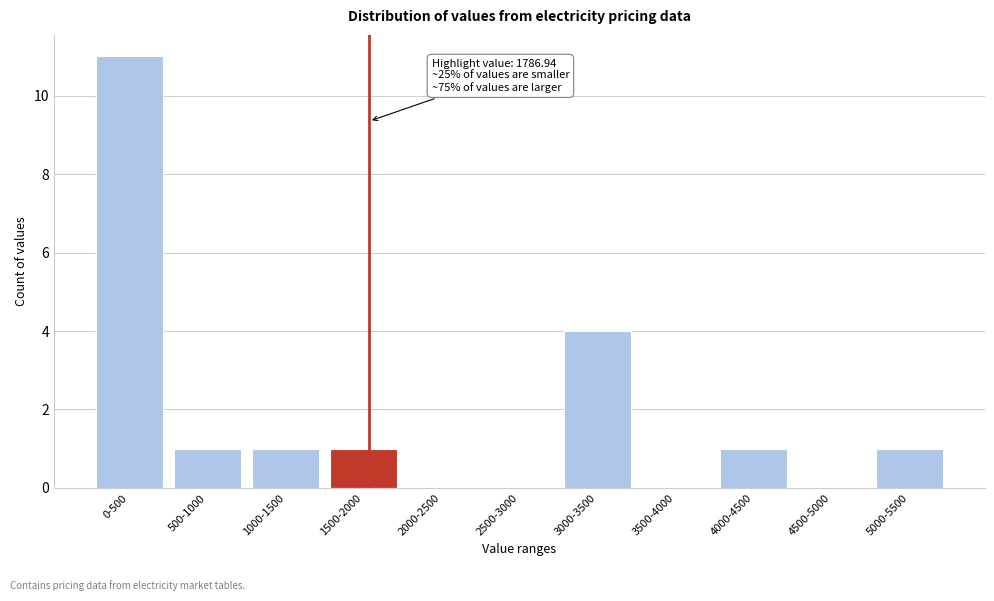

Reading left to right, list all the values displayed in this chart.

0-500=11	500-1000=1	1000-1500=1	1500-2000=1	2000-2500=0	2500-3000=0	3000-3500=4	3500-4000=0	4000-4500=1	4500-5000=0	5000-5500=1